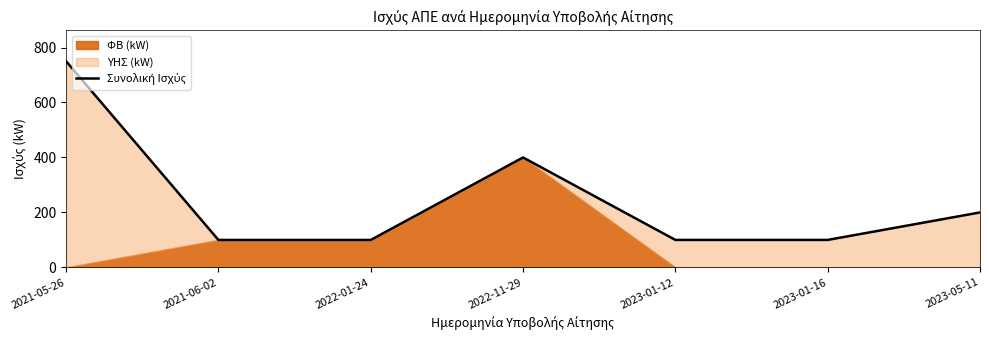

List the labels in order of value, smallest first.

2021-06-02, 2022-01-24, 2023-01-12, 2023-01-16, 2023-05-11, 2022-11-29, 2021-05-26